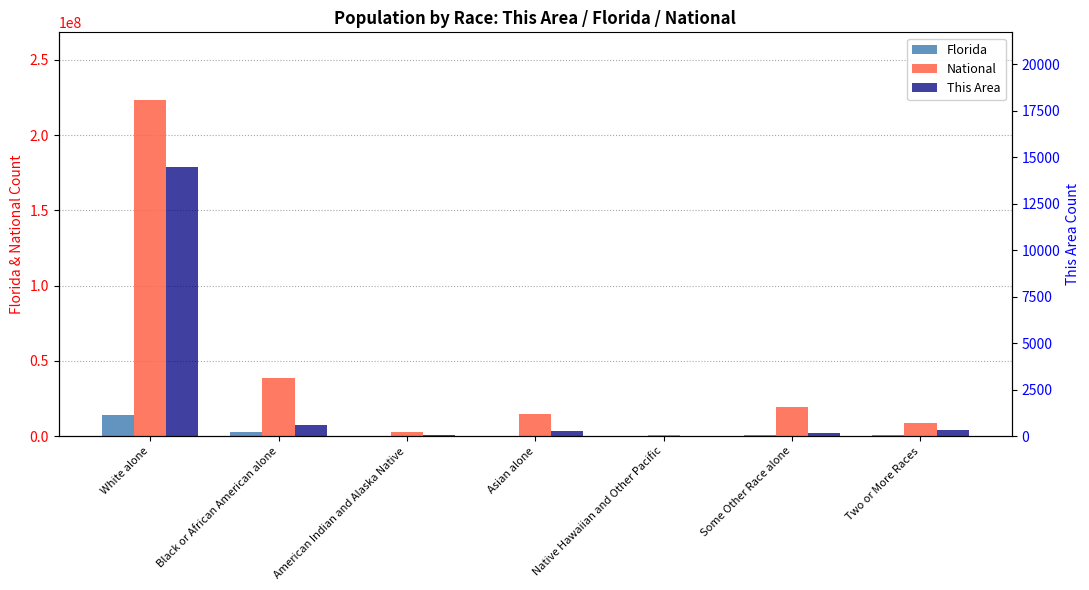

How many bars are there in each group?

3